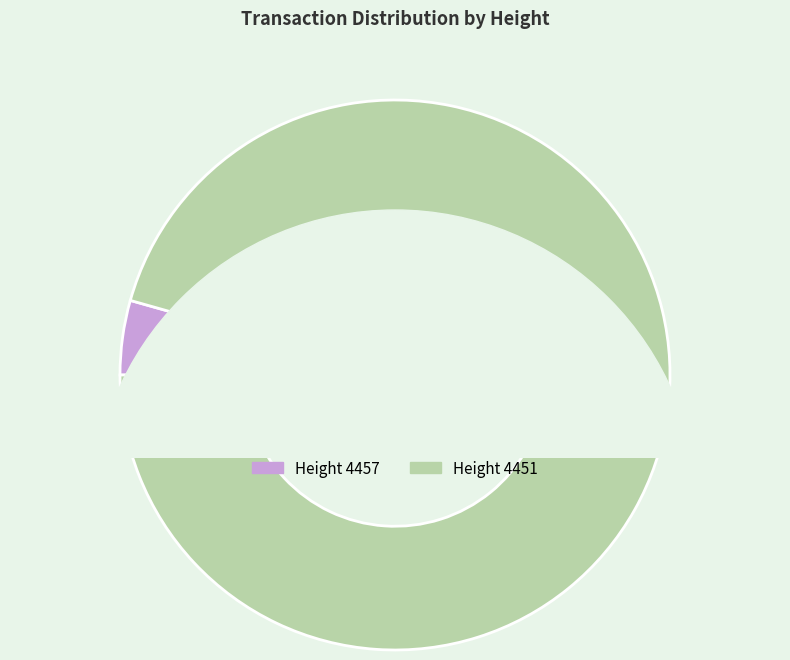

How many segments does this pie chart have?

2